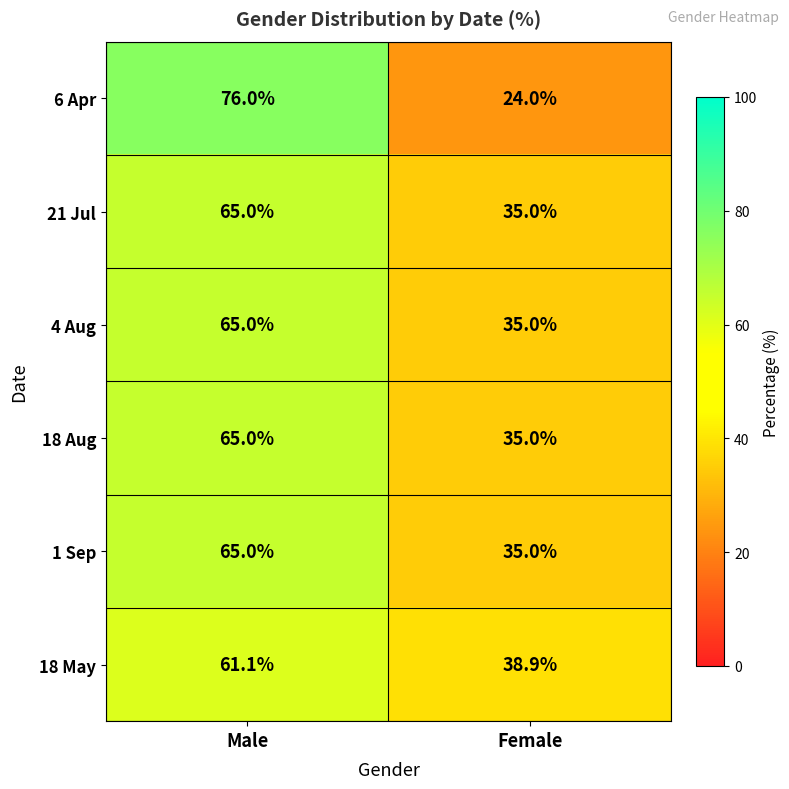

Reading left to right, extract all data points from this chart.

6 Apr: 76.0	24.0
21 Jul: 65.0	35.0
4 Aug: 65.0	35.0
18 Aug: 65.0	35.0
1 Sep: 65.0	35.0
18 May: 61.1	38.9